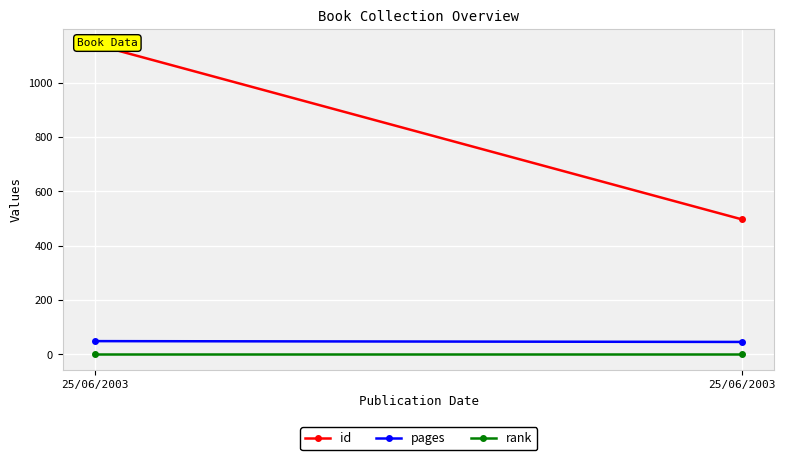

True or false: pages has a value of 73 at 25/06/2003.

False